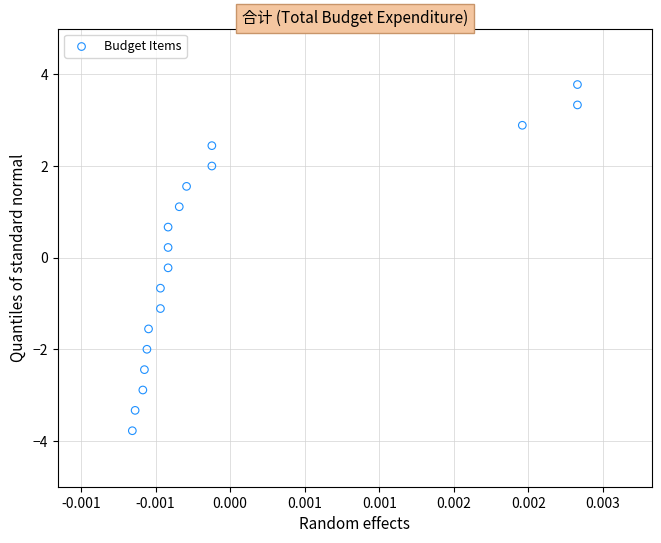

What is the range of Y values (max minus min)?

7.6